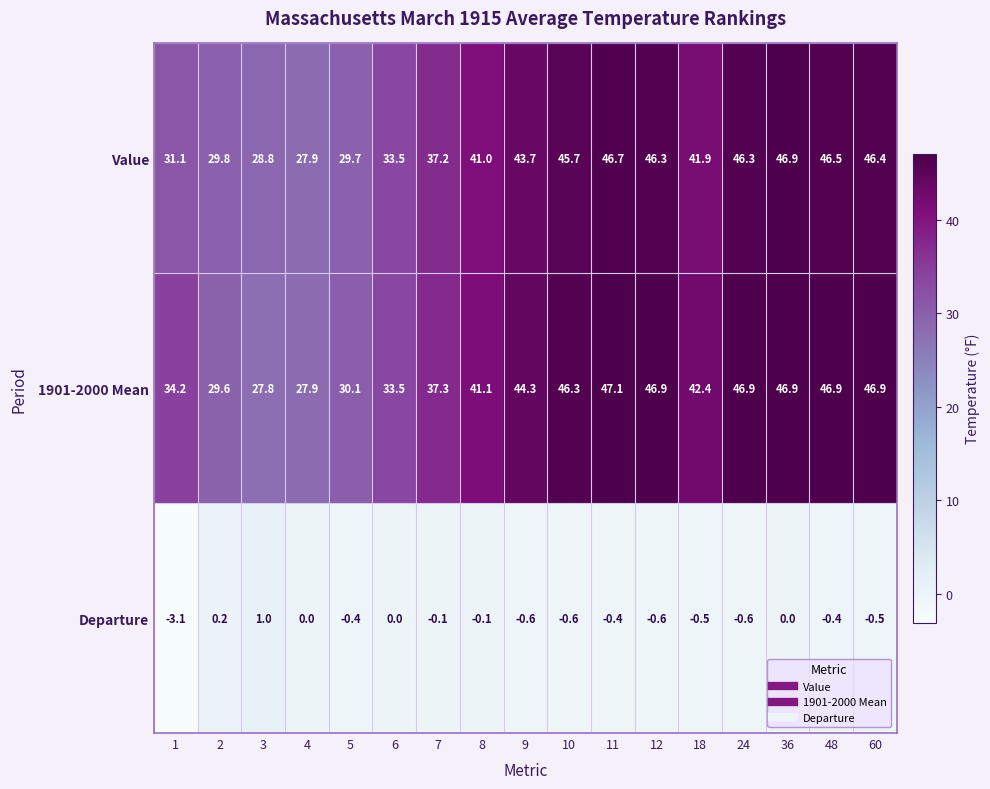

List the series in order of their peak value, lowest first.

Departure, Value, 1901-2000 Mean